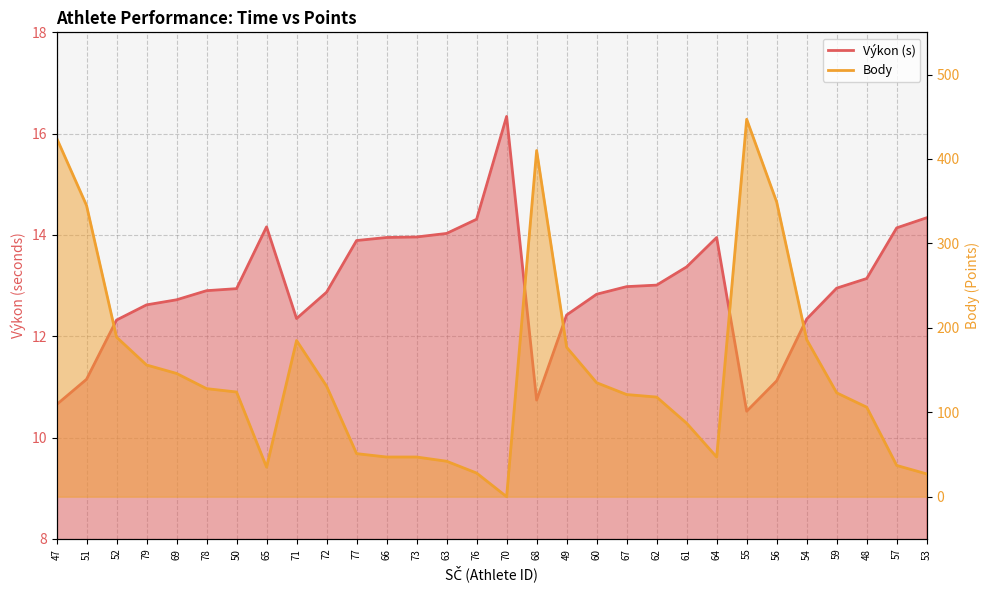

What is the total value across all series at 57?

51.1